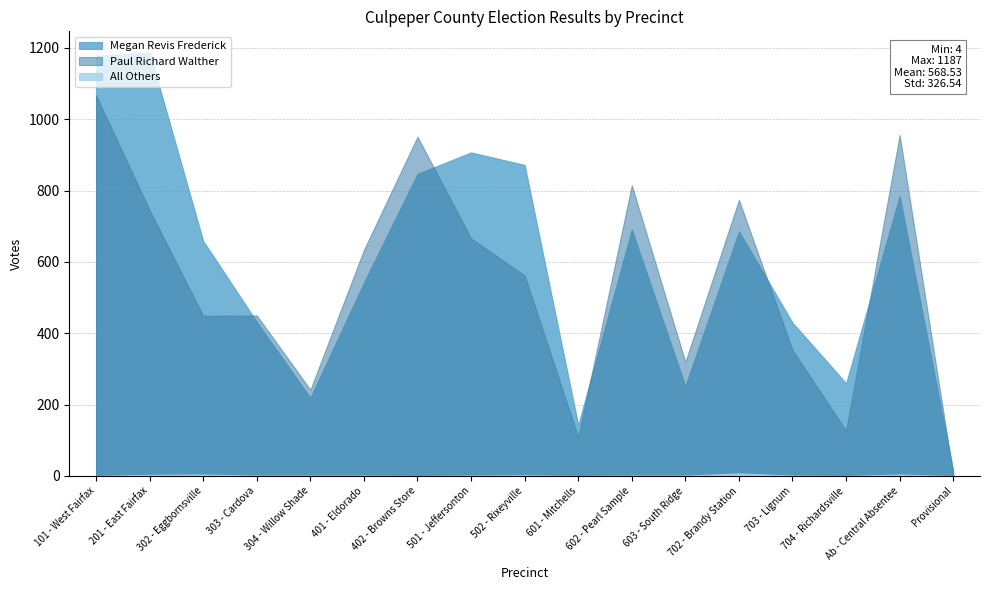

At which category does Paul Richard Walther reach its first local peak?

303 - Cardova